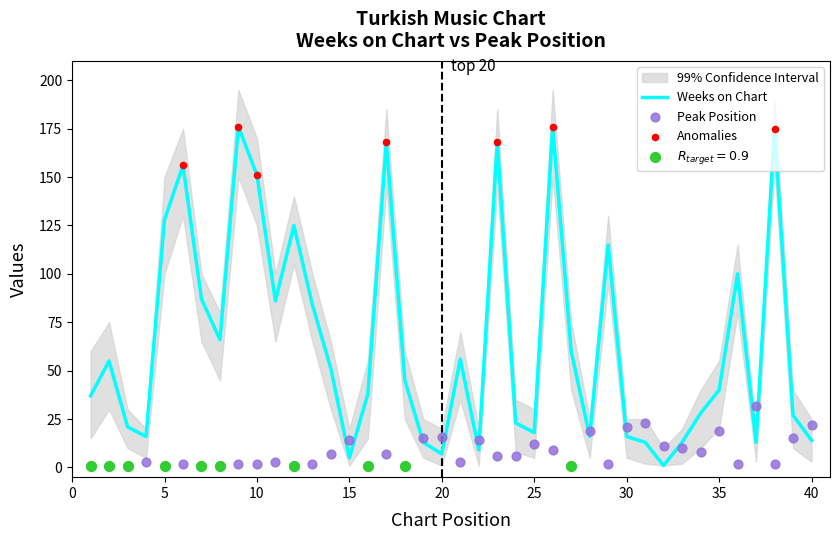

Which series has the largest total across all categories?

Weeks on Chart